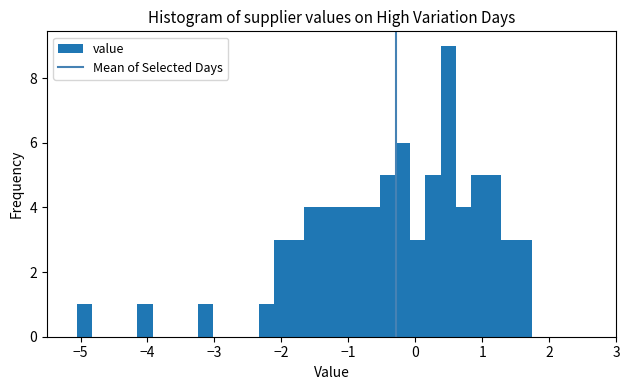

Read against the x-axis, roughly where is the centre of the tallest bar?

0.5